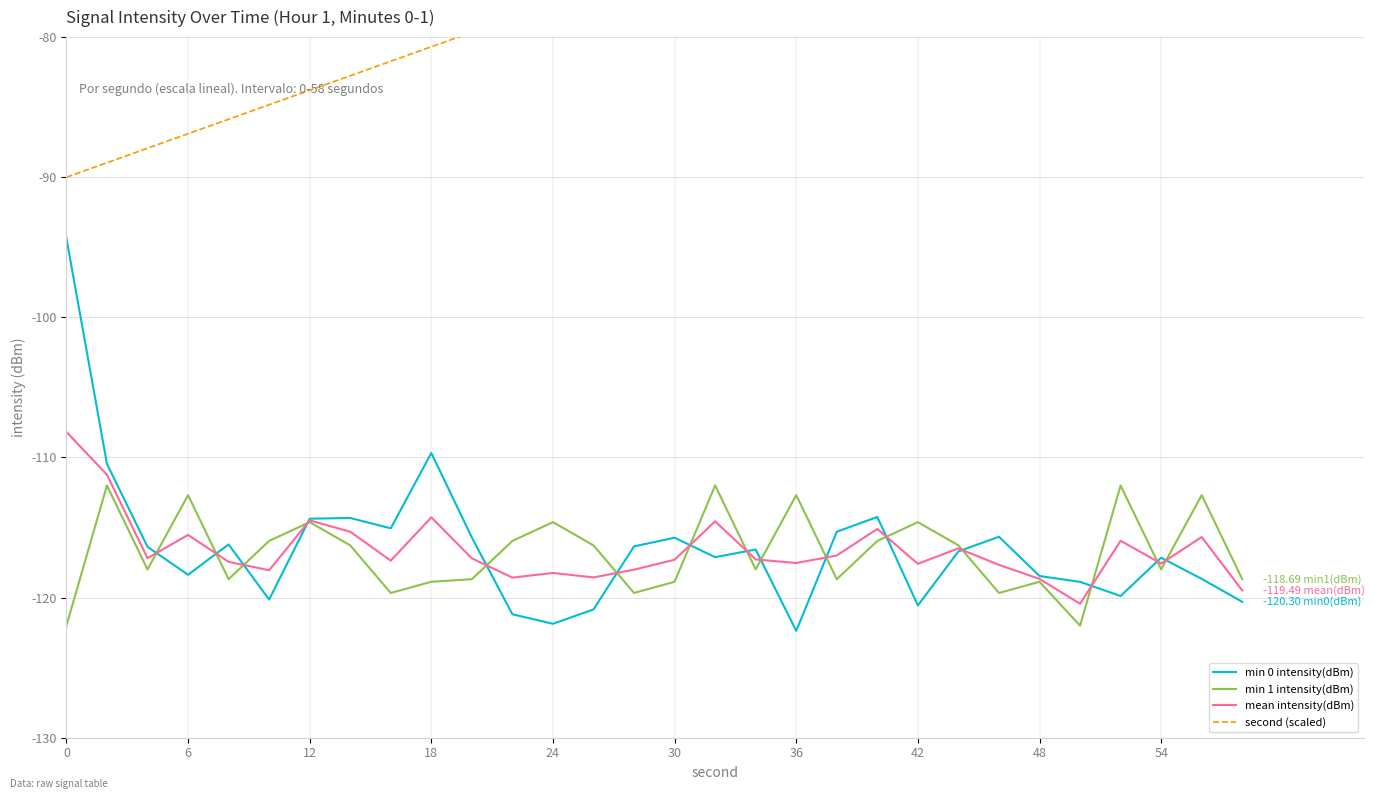

At which category is the sum across all series the highest?

28